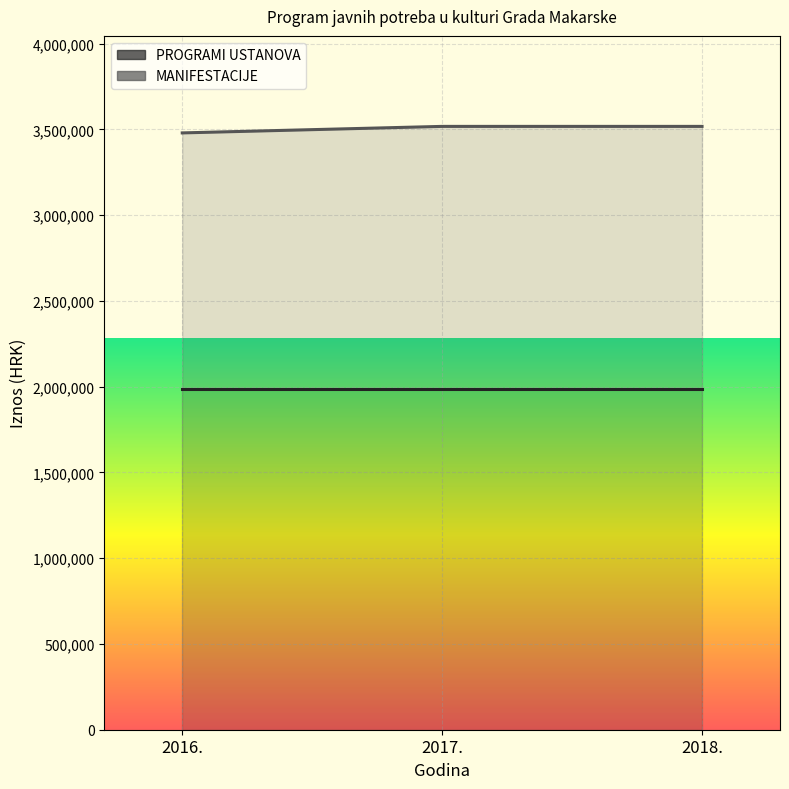

What is the label of the 2nd point from the right?

2017.